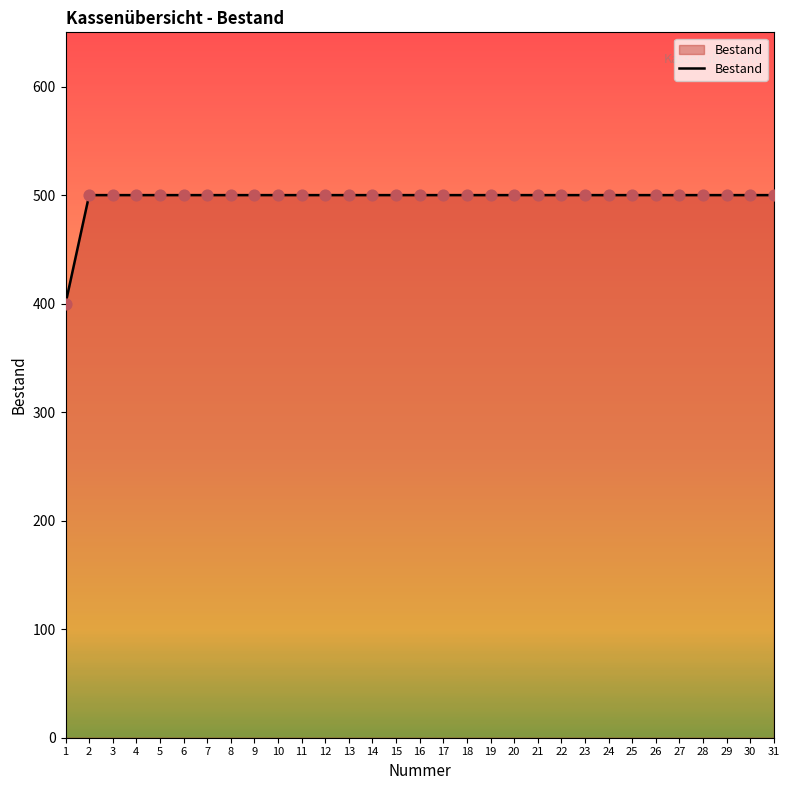

What is the ratio of the value at 15 to the value at 21?

1.0